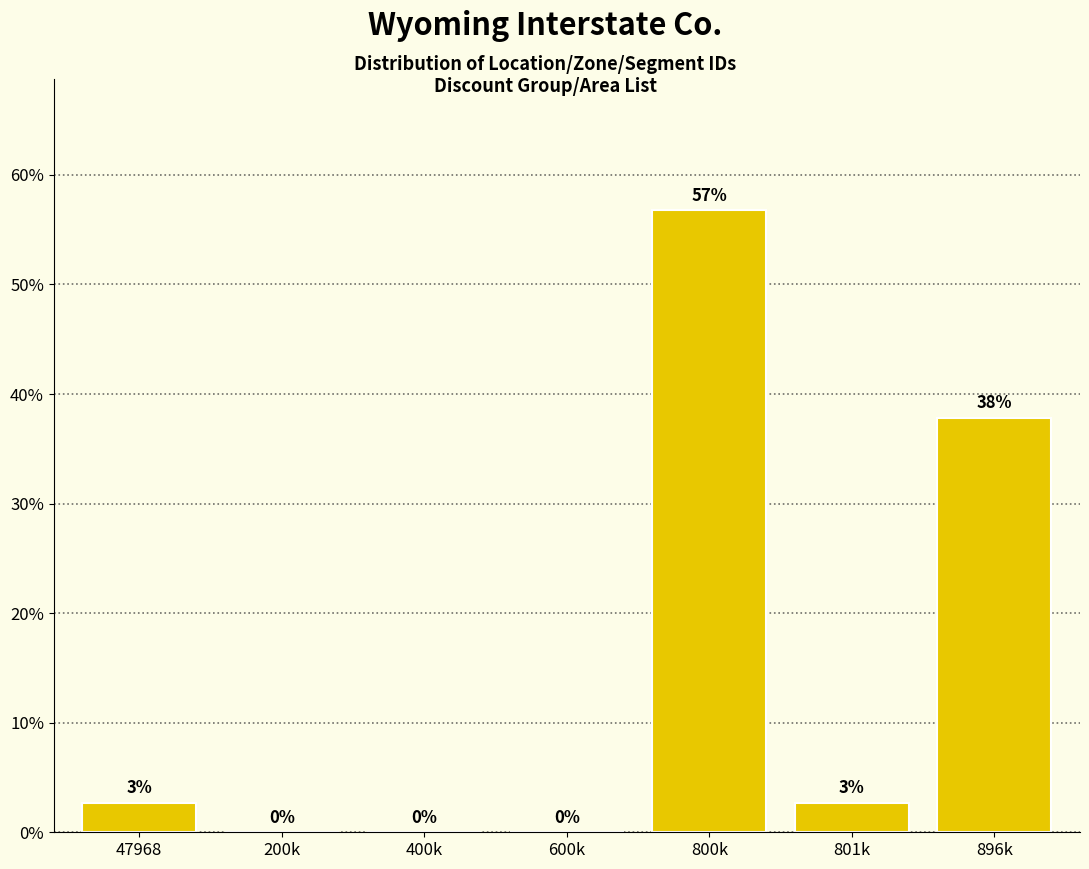

What is the greatest value displayed?

56.8